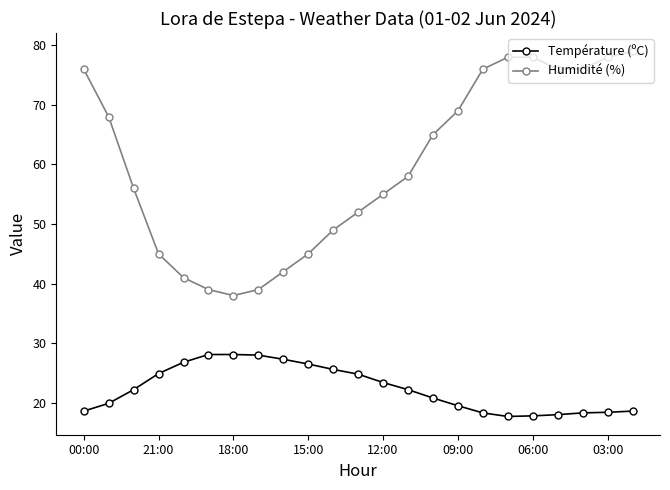

Which series has the largest total across all categories?

Humidité (%)